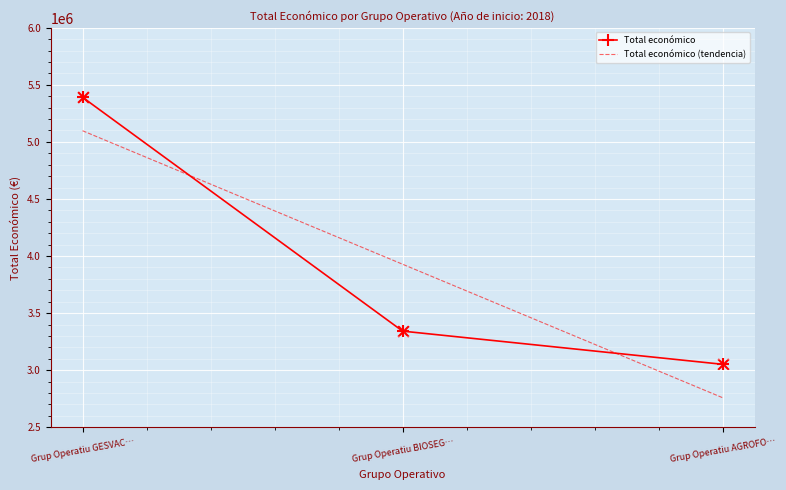

Between Grup Operatiu BIOSEG… and Grup Operatiu AGROFO…, which series saw the biggest shift?

Total económico (tendencia)